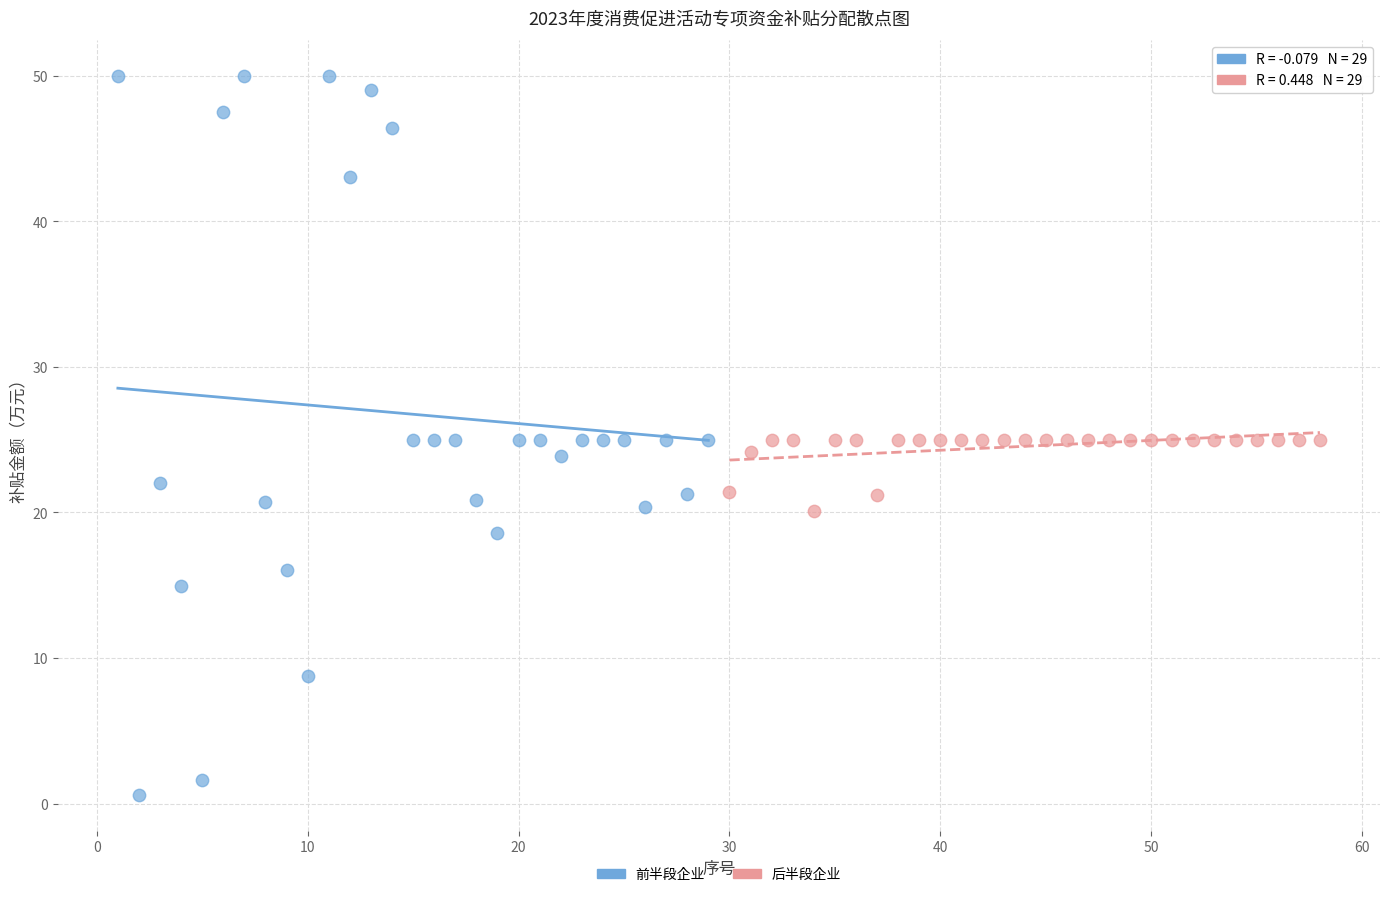

Which series reaches the maximum Y coordinate?

前半段企业